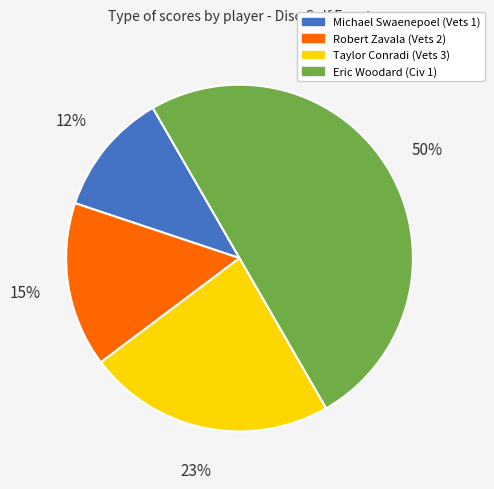

Approximately how many times larger is the value at Robert Zavala (Vets 2) compared to Taylor Conradi (Vets 3)?

0.7